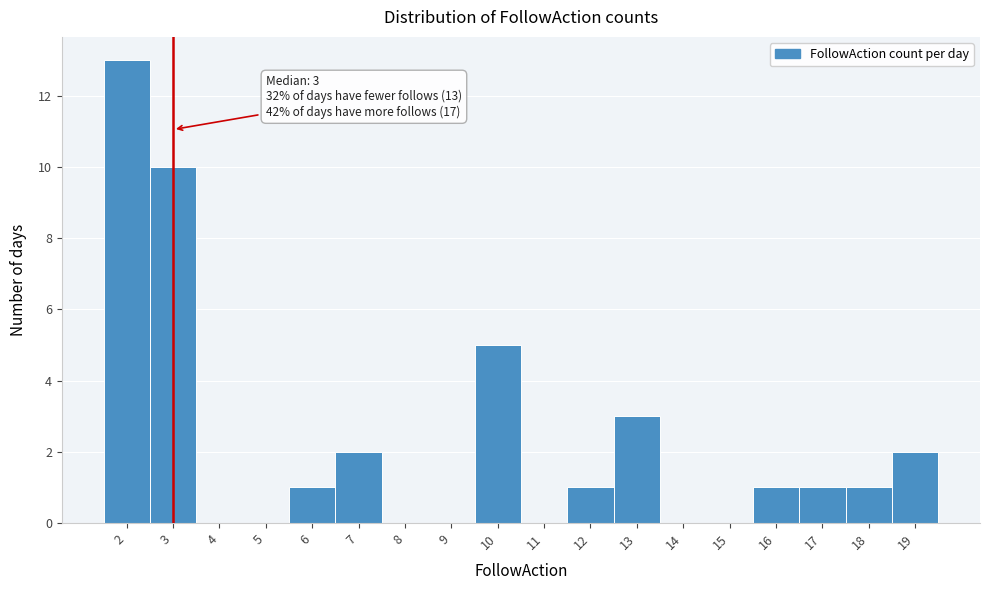

Which range on the x-axis has the tallest bar?

1.5 to 2.5